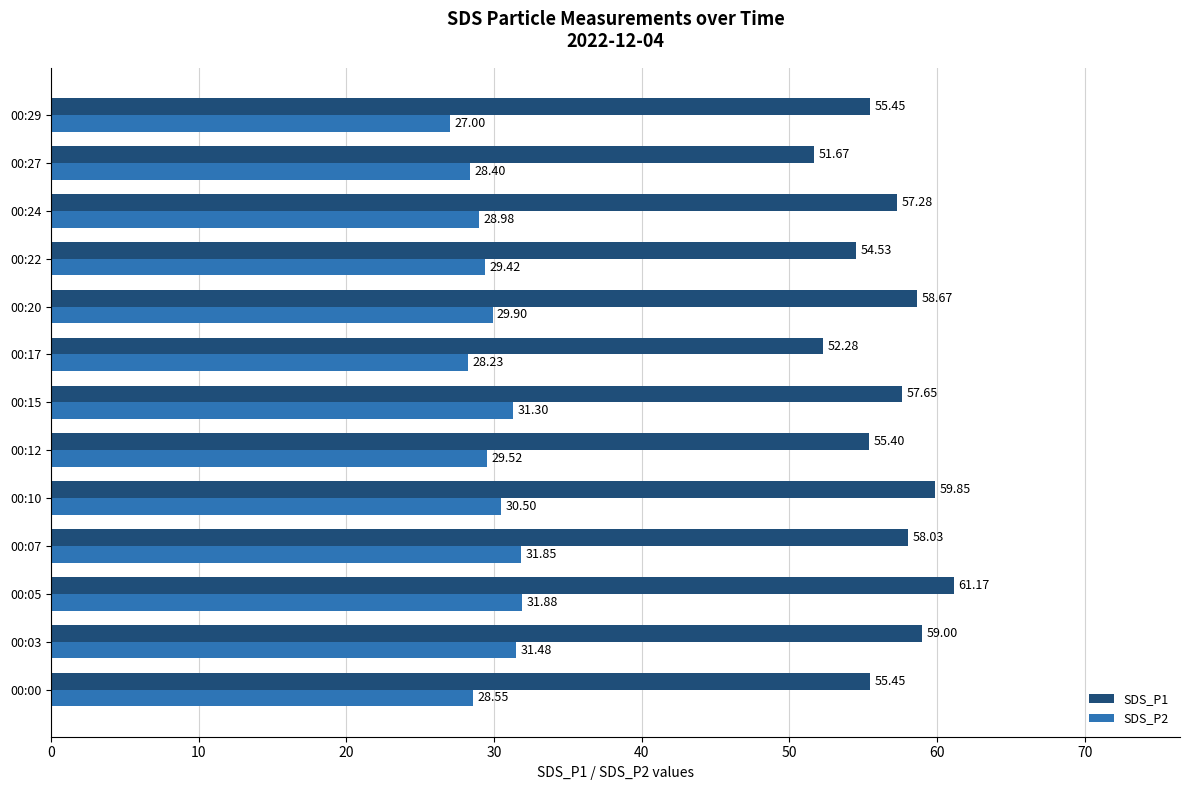

What is the sum of all SDS_P1 values?

736.4